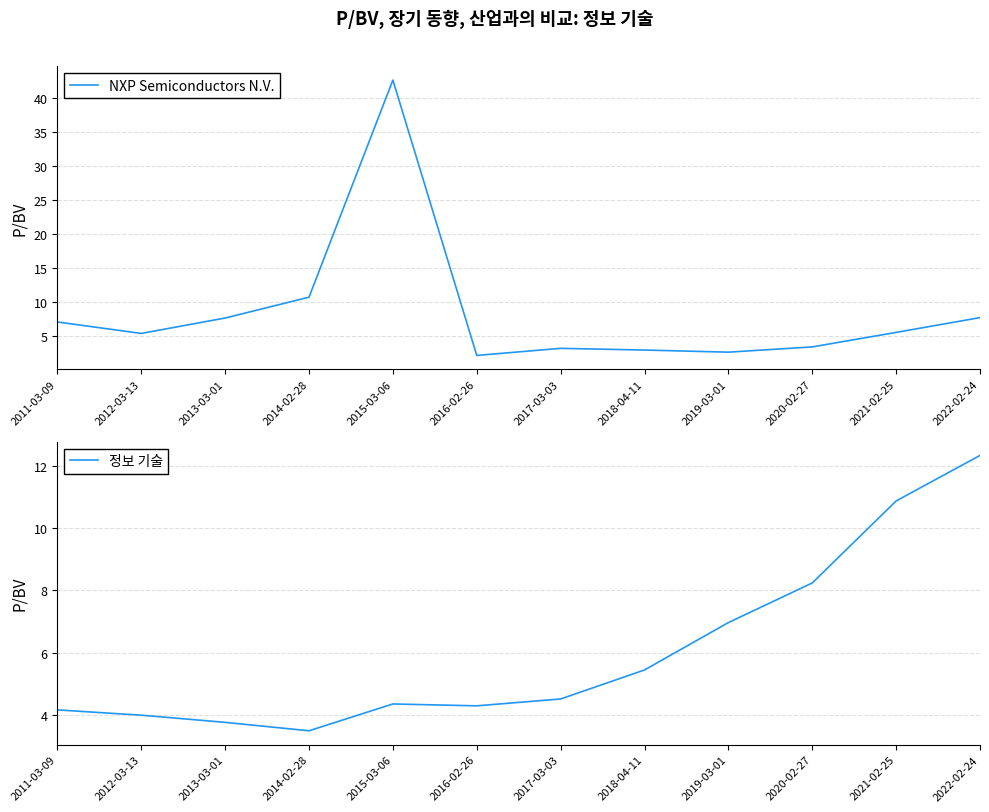

What is the sum of the NXP Semiconductors N.V. values at 2014-02-28 and 2019-03-01?

13.3